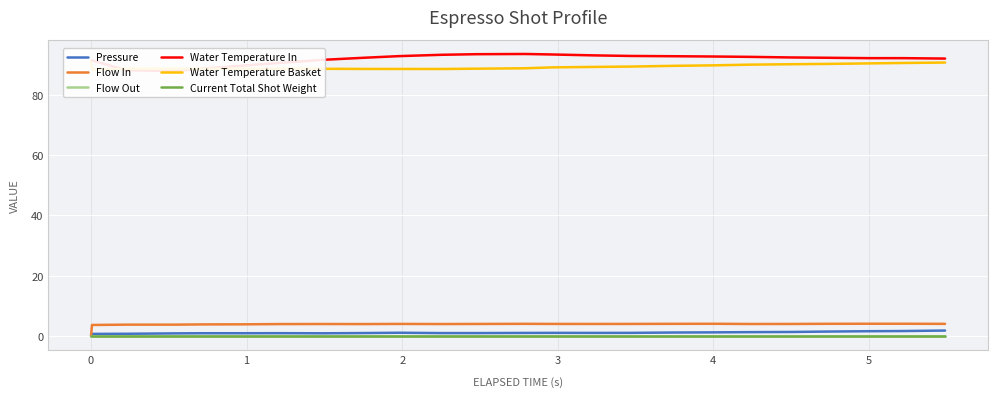

Which series has the largest total across all categories?

Water Temperature In